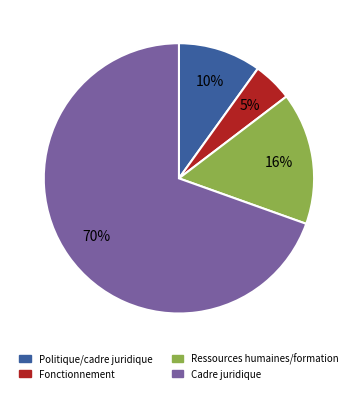

How many segments does this pie chart have?

4